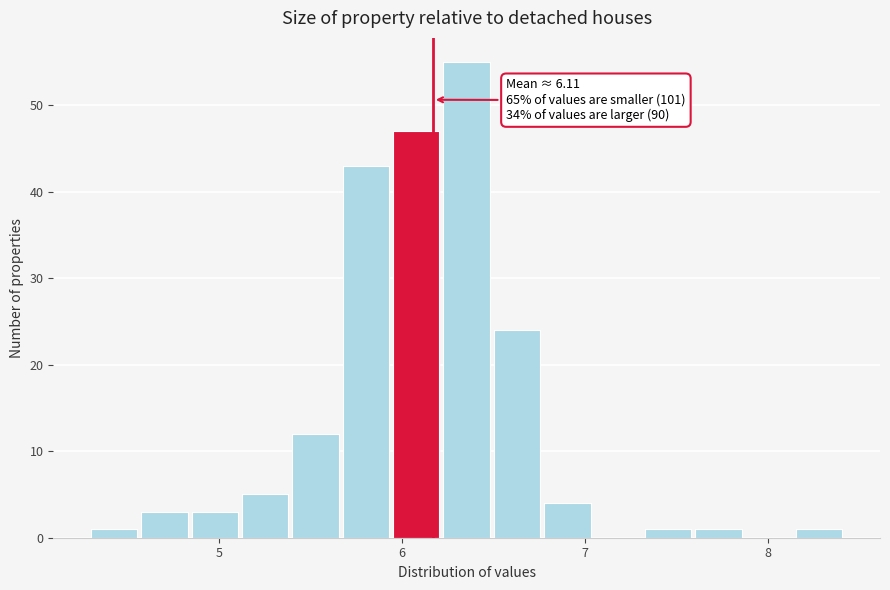

Around what value on the x-axis is the tallest bar? Give the approximate position of its centre, as read against the axis.

6.4